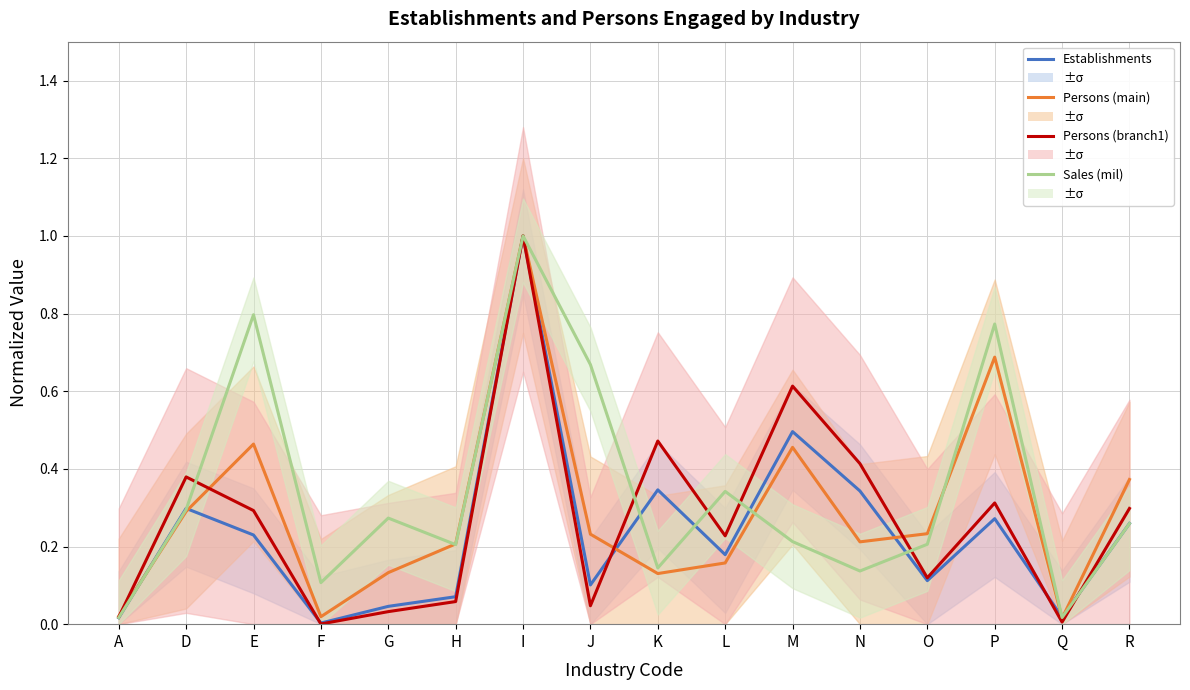

Which category has the lowest value across all series?

F